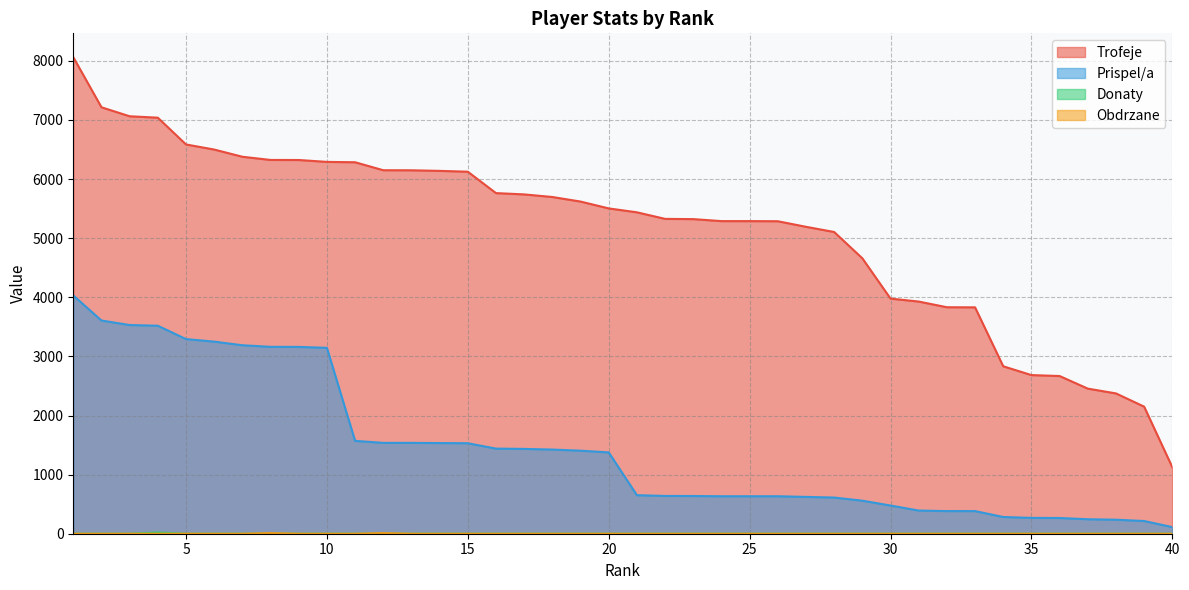

True or false: Obdrzane and Trofeje intersect in this chart.

False